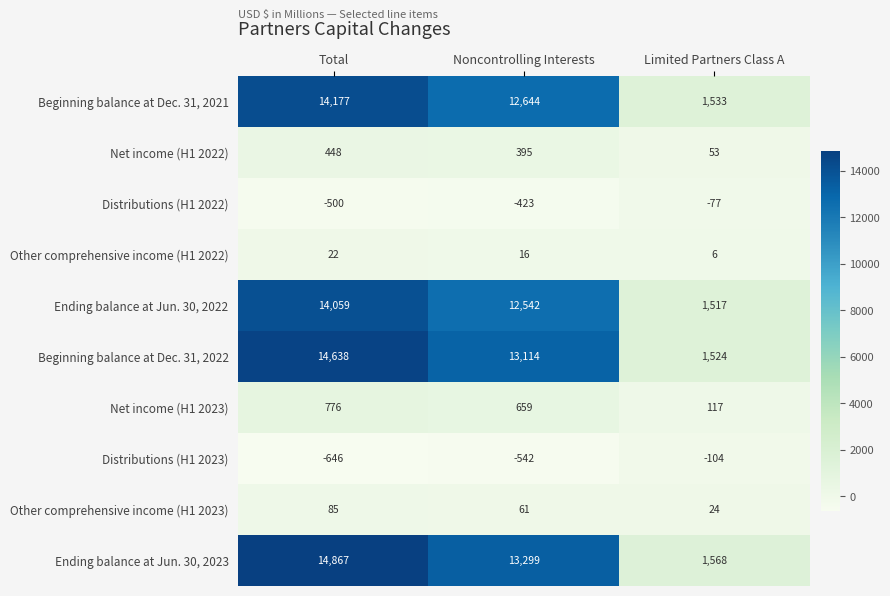

What is the difference between the Net income (H1 2022) values at Noncontrolling Interests and Total?

53